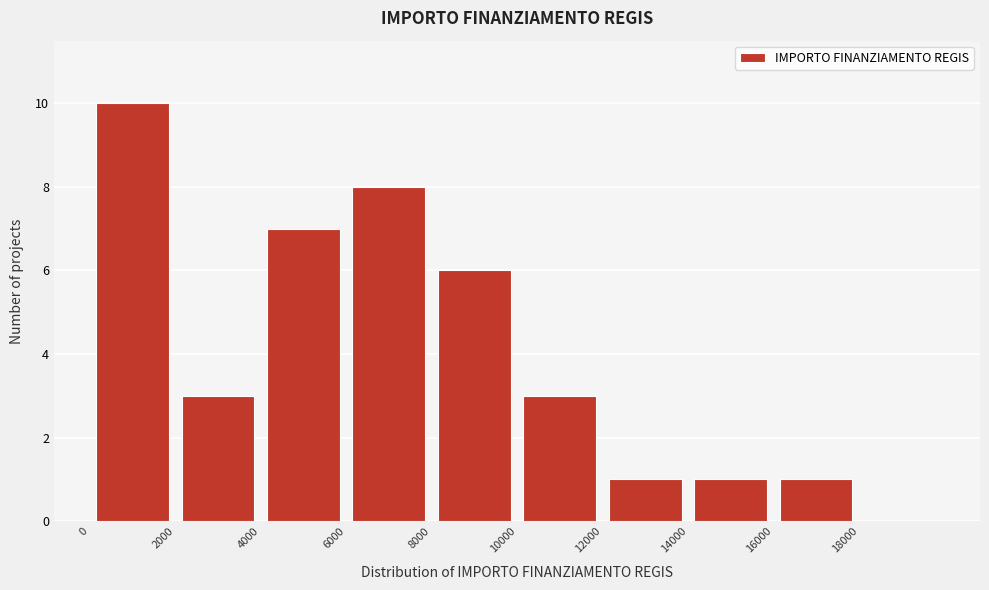

Reading left to right, transcribe this chart: for each bar, give the range it covers on the x-axis and its height. The values are not printed on the chart, so give them approximately, as read against the axis.

0 to 2000: 10
2000 to 4000: 3
4000 to 6000: 7
6000 to 8000: 8
8000 to 10000: 6
10000 to 12000: 3
12000 to 14000: 1
14000 to 16000: 1
16000 to 18000: 1
18000 to 20000: 0